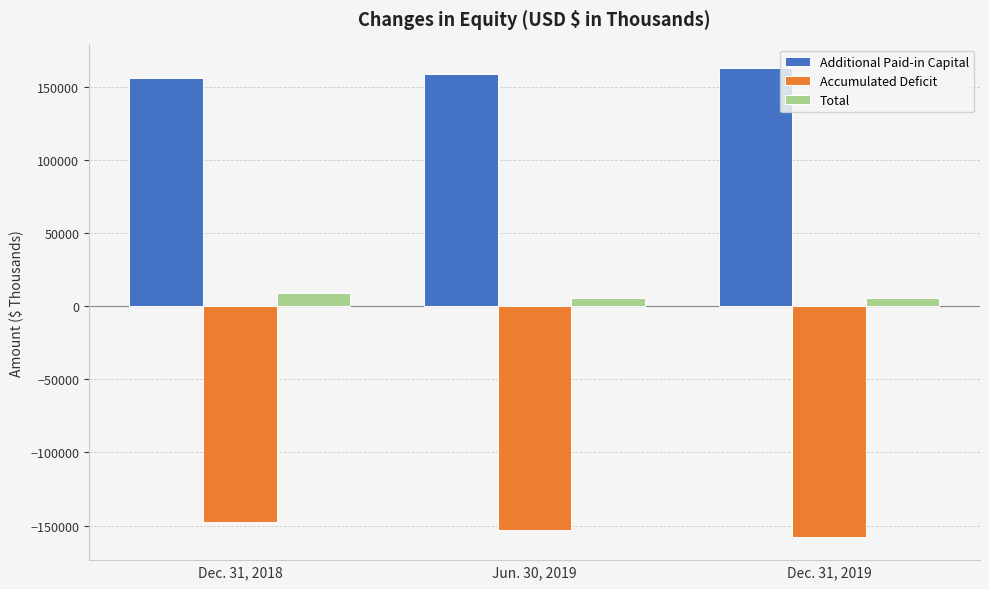

How many bars are there in each group?

3